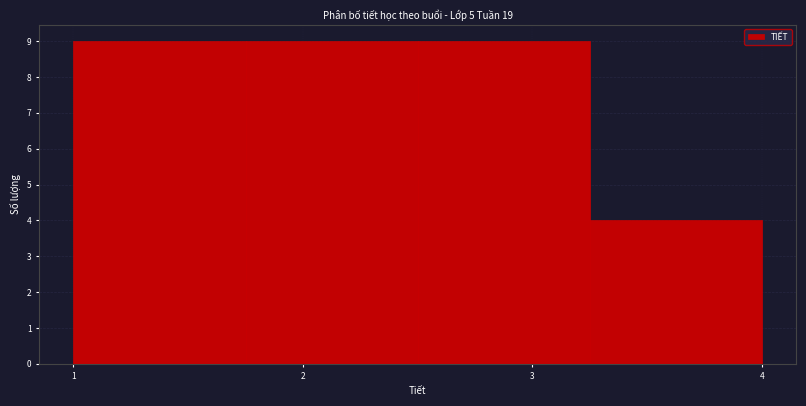

How tall is the bar that spans 1.00 to 1.75 on the x-axis? Neither the bar edges nor the heights are printed on the chart, so give them approximately, as read against the axes.

9